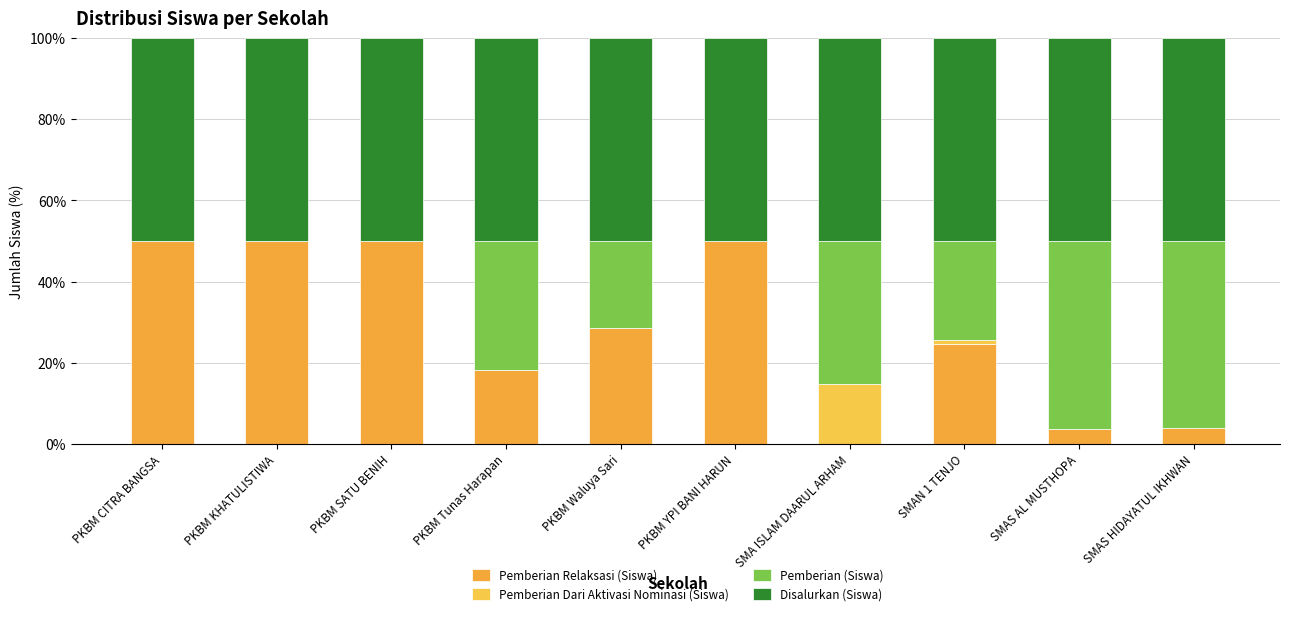

What position from the left is PKBM CITRA BANGSA?

1